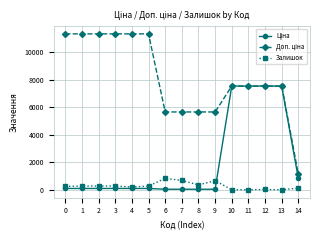

The Залишок series shows 260.0 at 0. True or false?

True